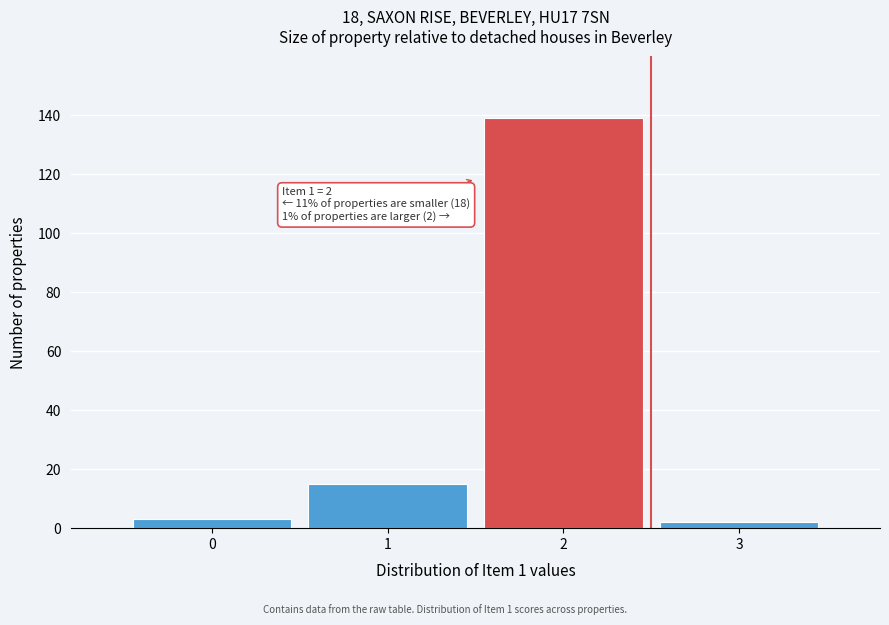

Over which range of the x-axis is the bar tallest?

1.5 to 2.5